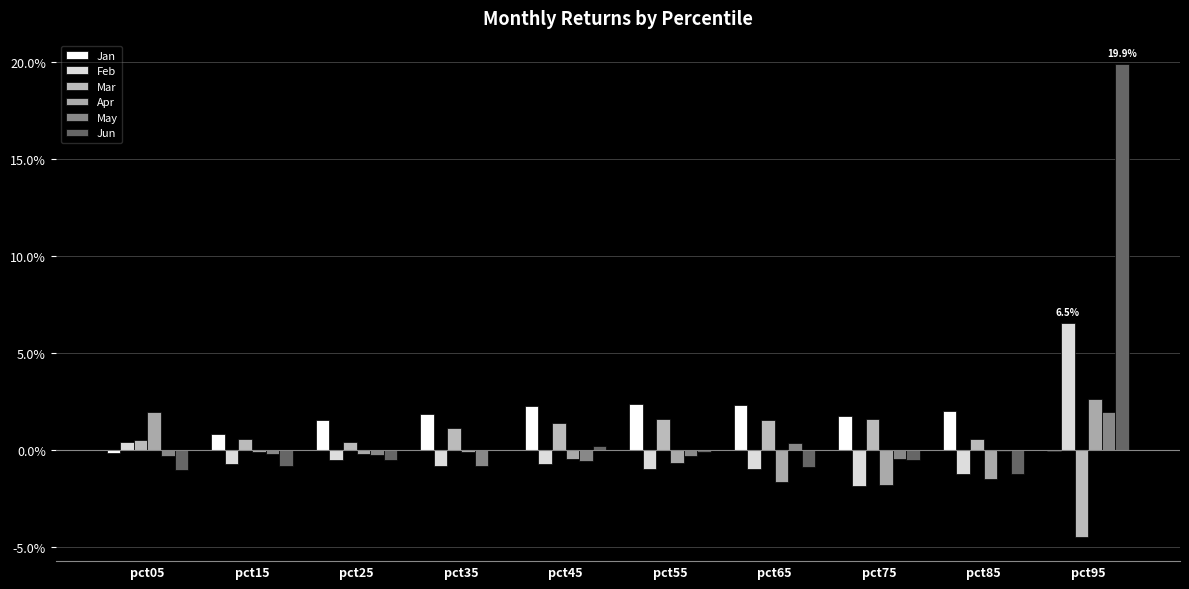

Reading left to right, extract all data points from this chart.

Jan: -0.0	0.0	0.0	0.0	0.0	0.0	0.0	0.0	0.0	-0.0
Feb: 0.0	-0.0	-0.0	-0.0	-0.0	-0.0	-0.0	-0.0	-0.0	0.1
Mar: 0.0	0.0	0.0	0.0	0.0	0.0	0.0	0.0	0.0	-0.0
Apr: 0.0	-0.0	-0.0	-0.0	-0.0	-0.0	-0.0	-0.0	-0.0	0.0
May: -0.0	-0.0	-0.0	-0.0	-0.0	-0.0	0.0	-0.0	-0.0	0.0
Jun: -0.0	-0.0	-0.0	0.0	0.0	-0.0	-0.0	-0.0	-0.0	0.2